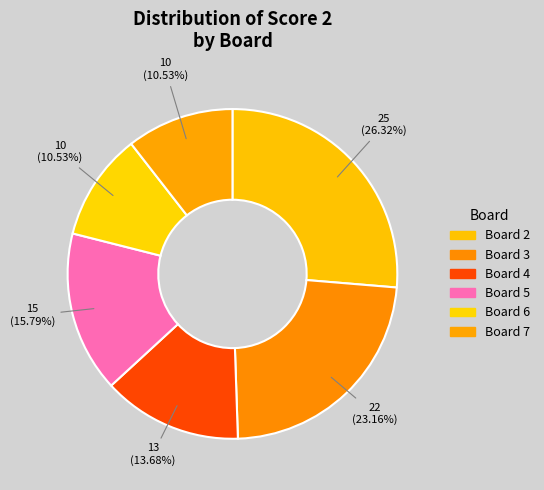

How many segments does this pie chart have?

6